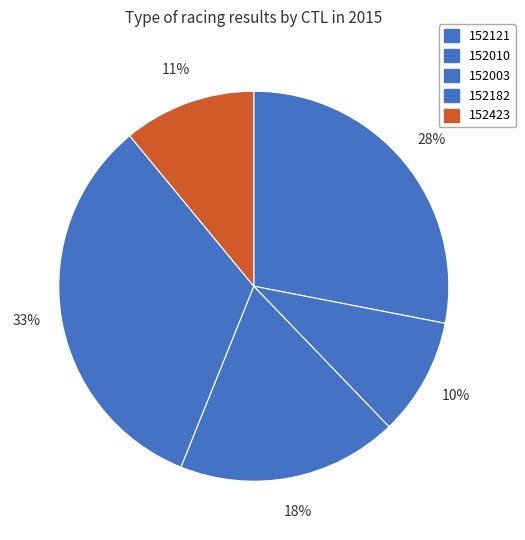

Which category has the smallest portion of the pie?

152010